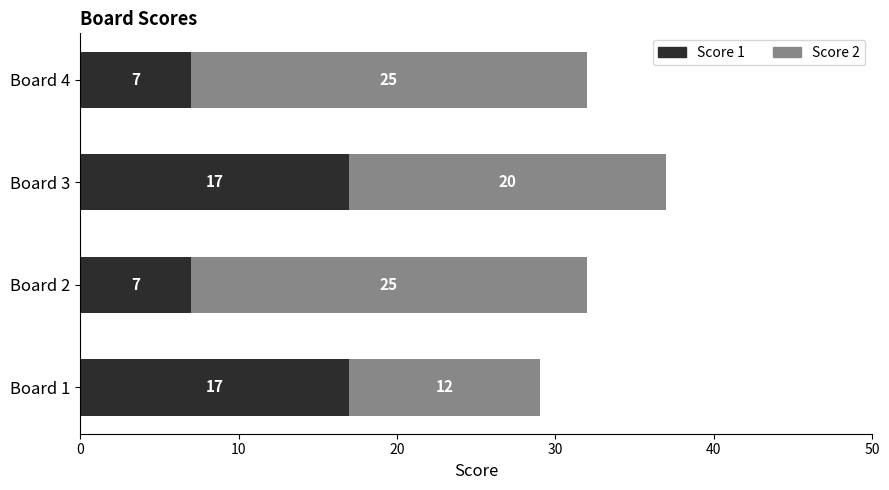

What is the sum of the Score 1 values at Board 3 and Board 2?

24